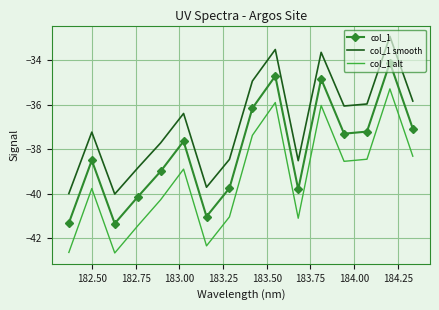

Which series has the largest total across all categories?

col_1 smooth